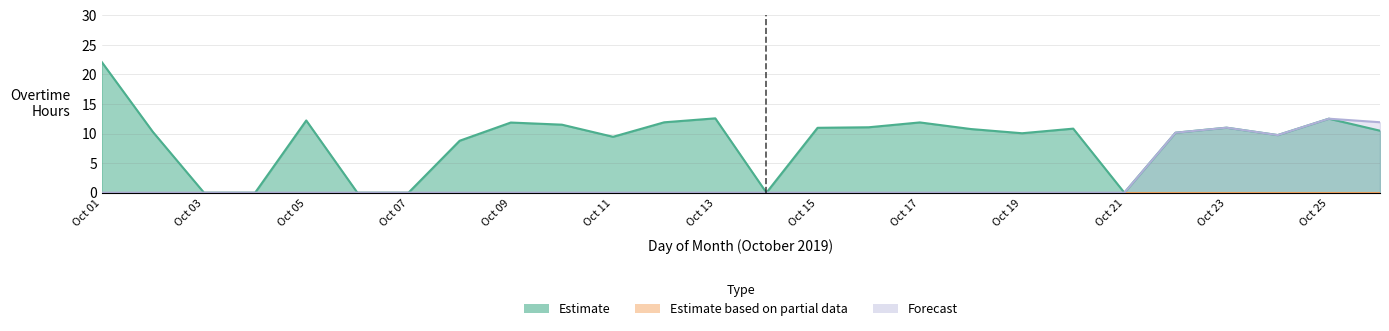

What is the spread (max minus min) of values at 10?

11.5